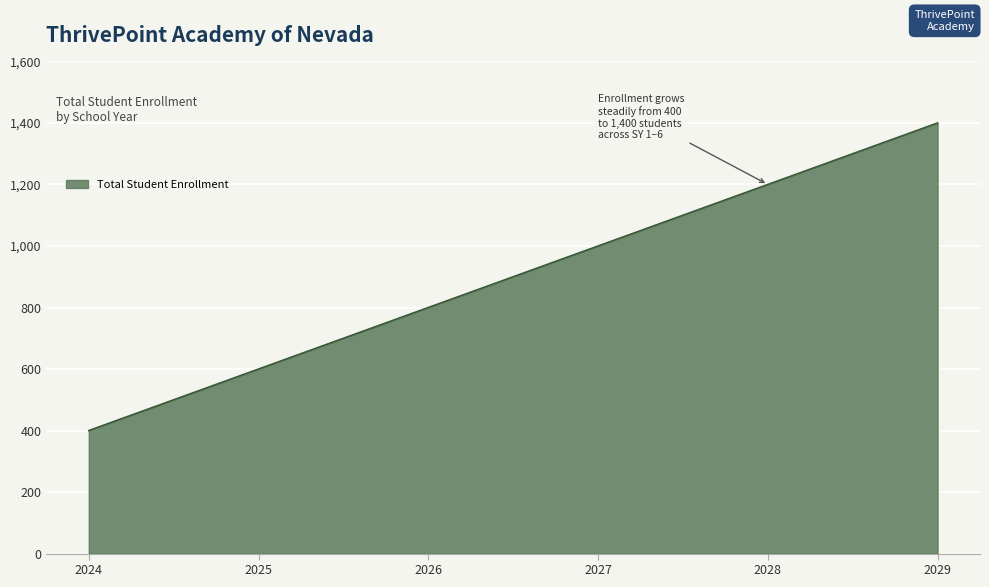

Which label corresponds to the smallest value in the chart?

2024